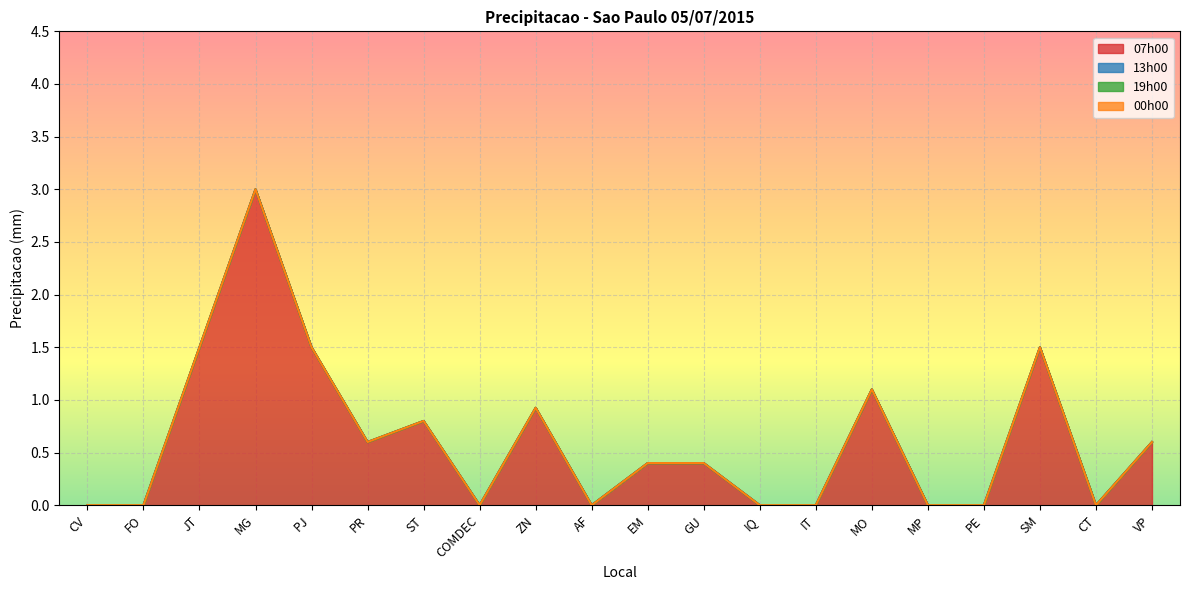

What is the sum of all 07h00 values?

12.3